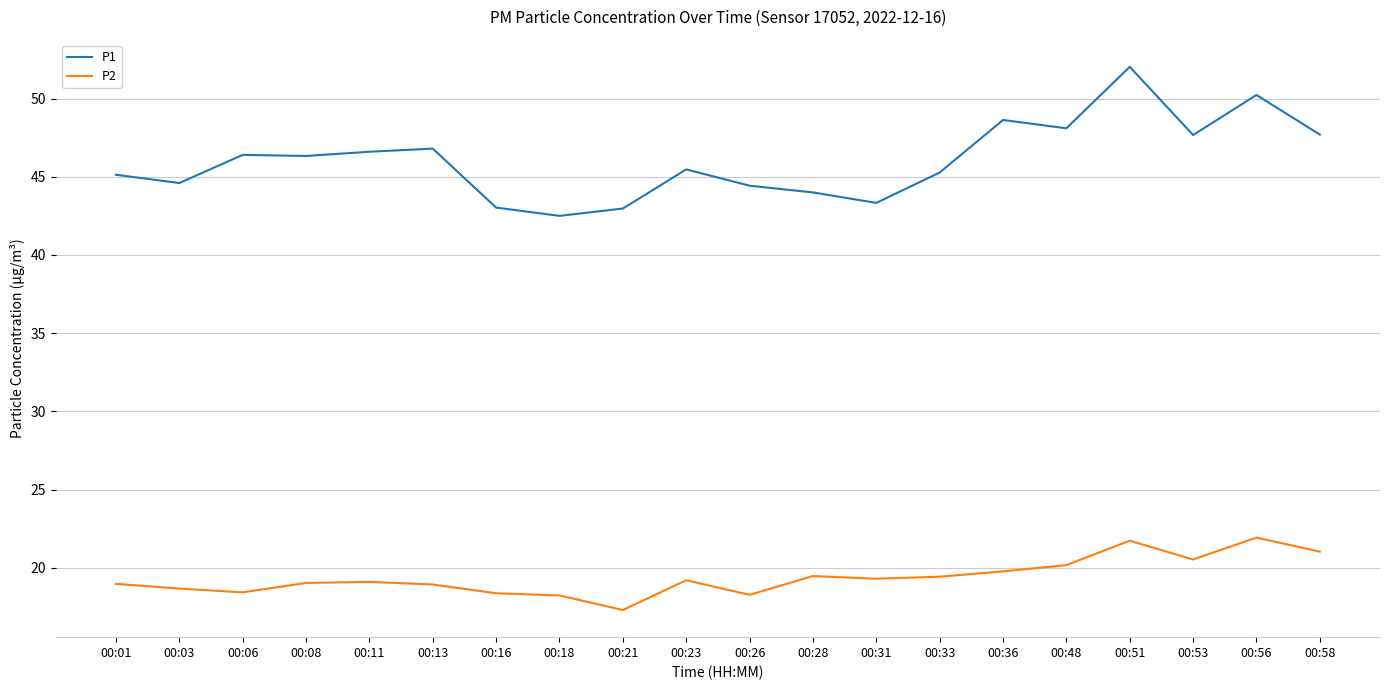

What is the sum of the P1 values at 00:51 and 00:26?

96.5